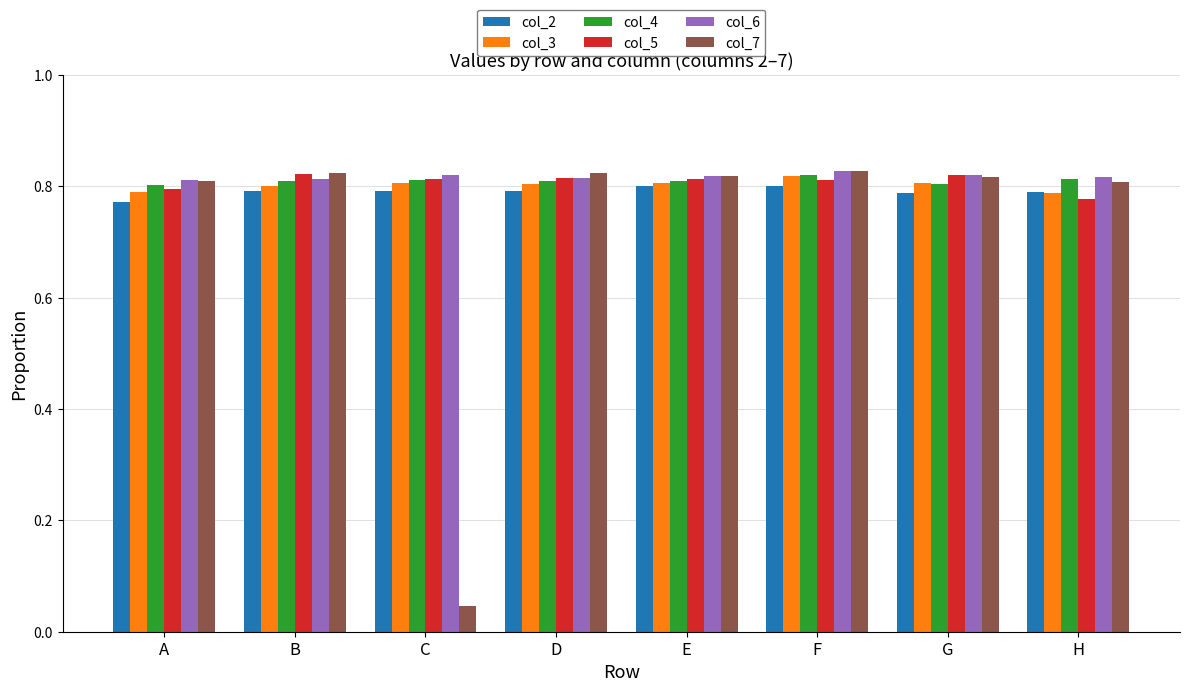

The value of col_4 at A is 0.8. True or false?

True